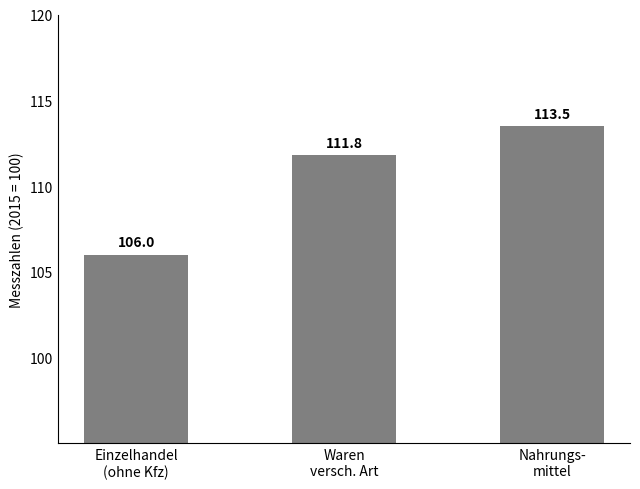

What is the sum of the values at Einzelhandel
(ohne Kfz) and Waren
versch. Art?

217.8